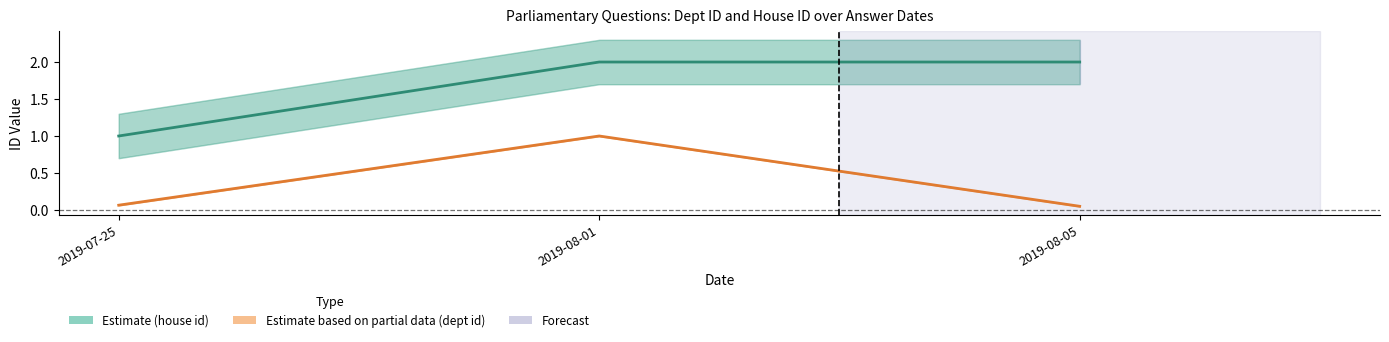

Reading right to left, list all the values displayed in this chart.

Estimate (house id): 2.0	2.0	1.0
Estimate based on partial data (dept id, normalised): 0.0	1.0	0.1